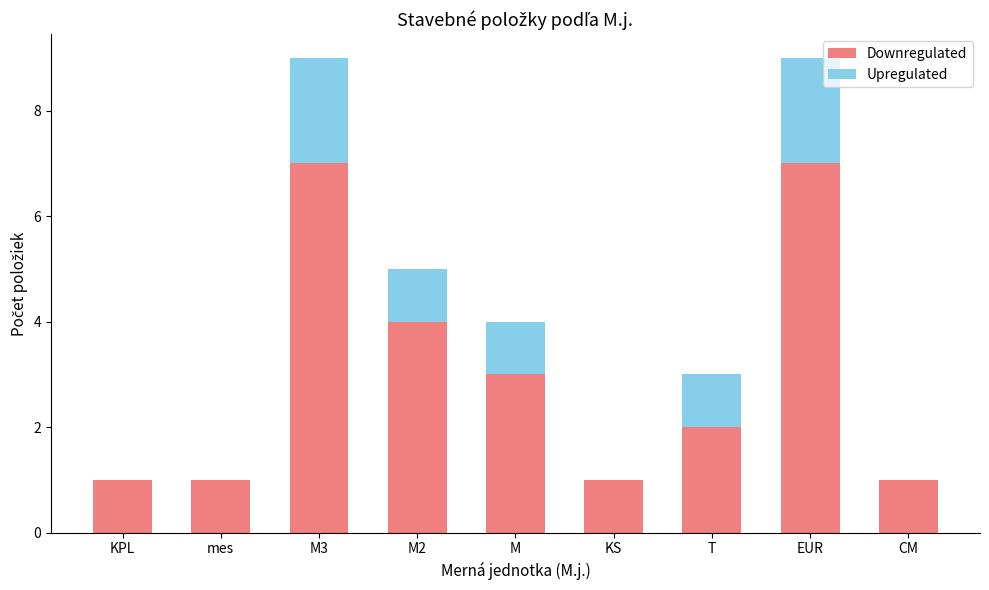

What is the maximum value for Downregulated?

7